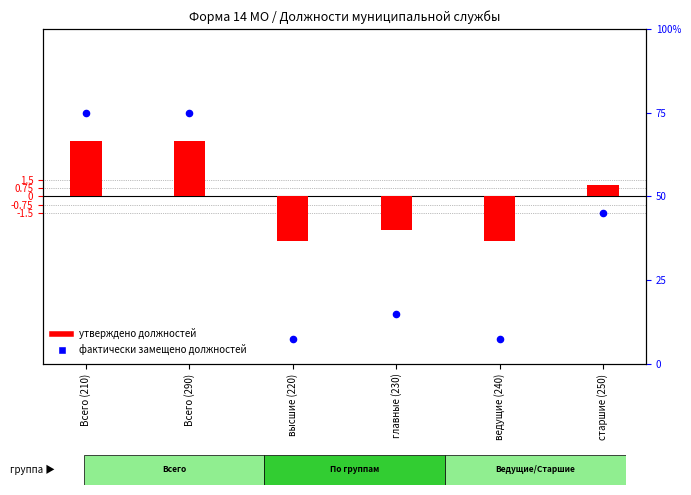

At which category is the sum across all series the highest?

Всего (210)